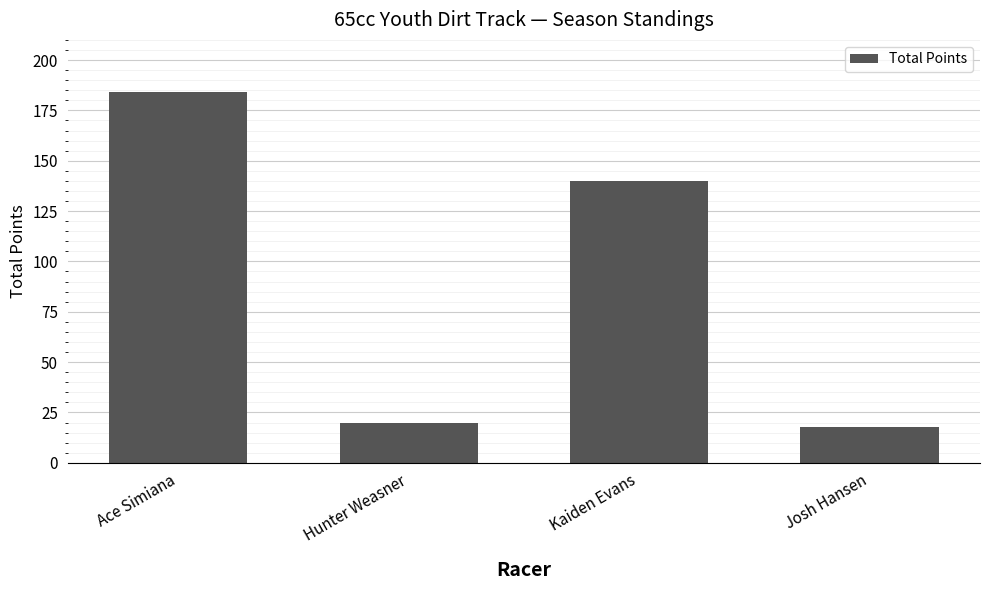

What is the difference between the maximum and second lowest values?

164